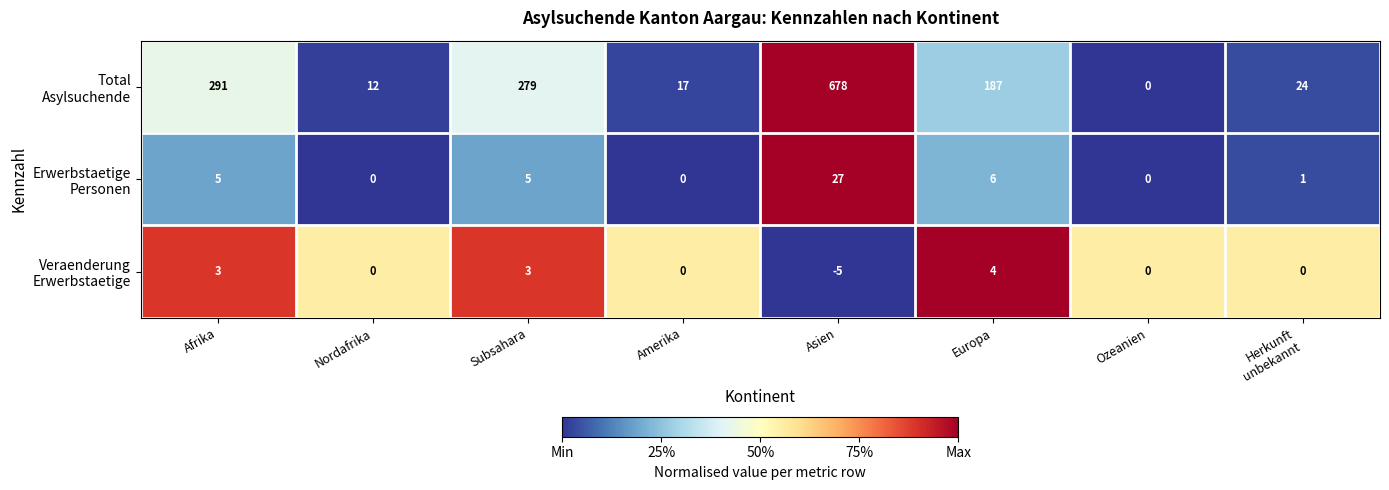

Which category has the highest value across all series?

Asien